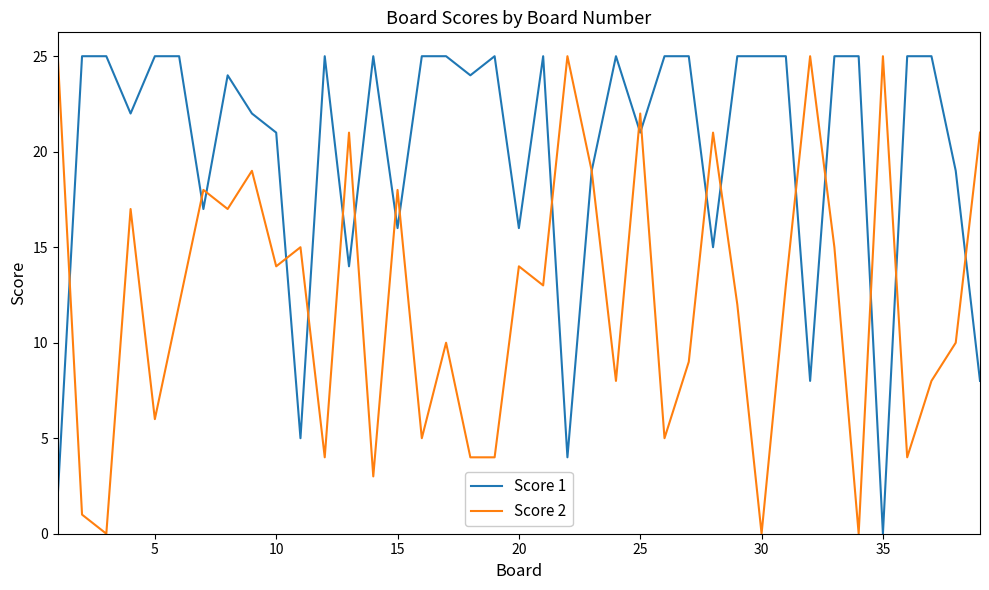

Which series has the largest total across all categories?

Score 1